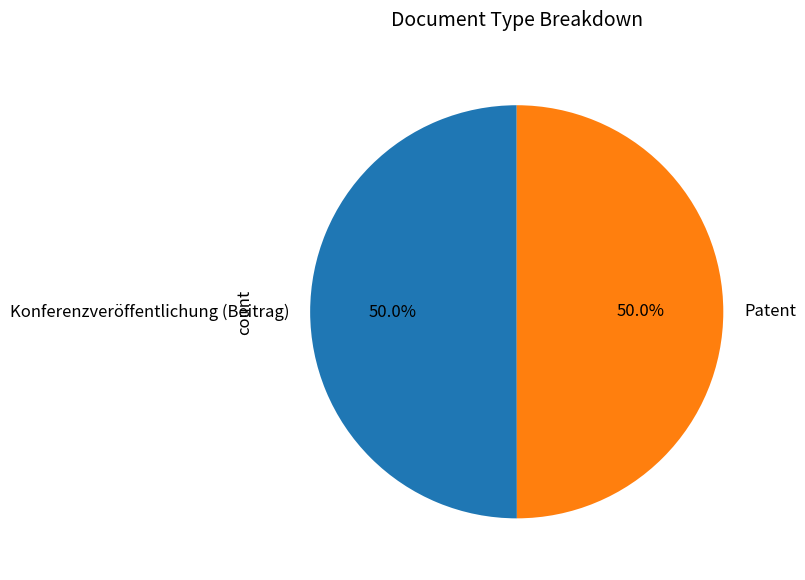

To the nearest percent, what portion does Konferenzveröffentlichung (Beitrag) represent?

50%